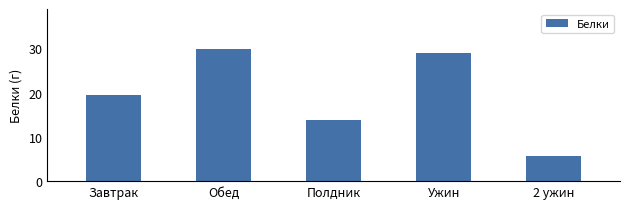

Are the bars grouped side by side (vs. stacked)?

No